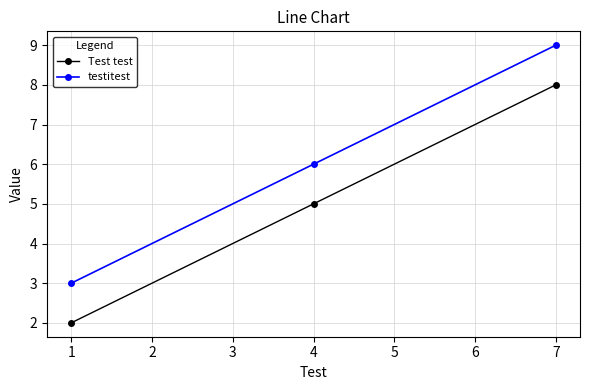

What is the value of the testitest point at the 3rd from the left?

9